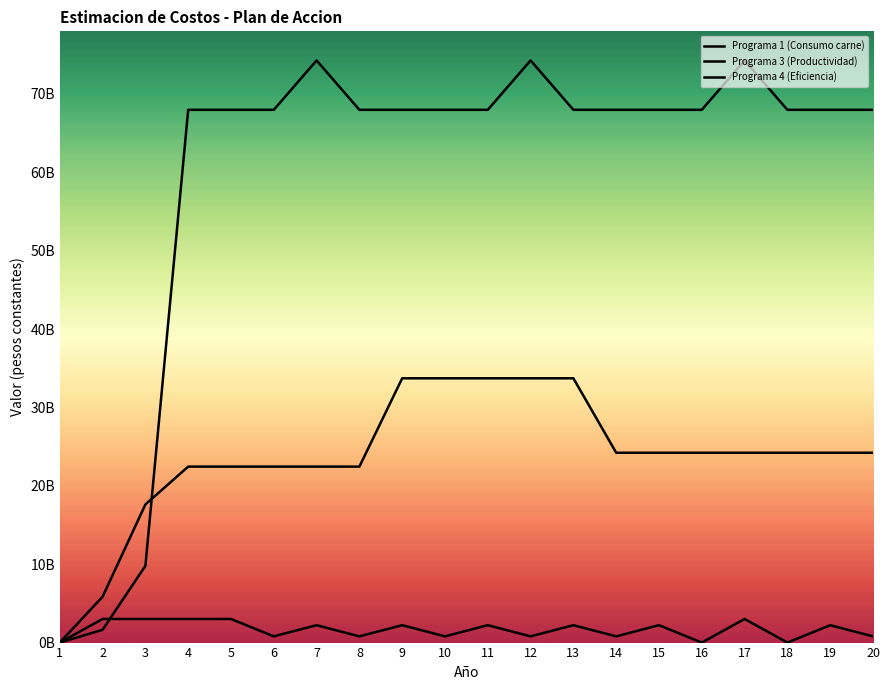

How many positive values does the Programa 4 (Eficiencia) series have?

19